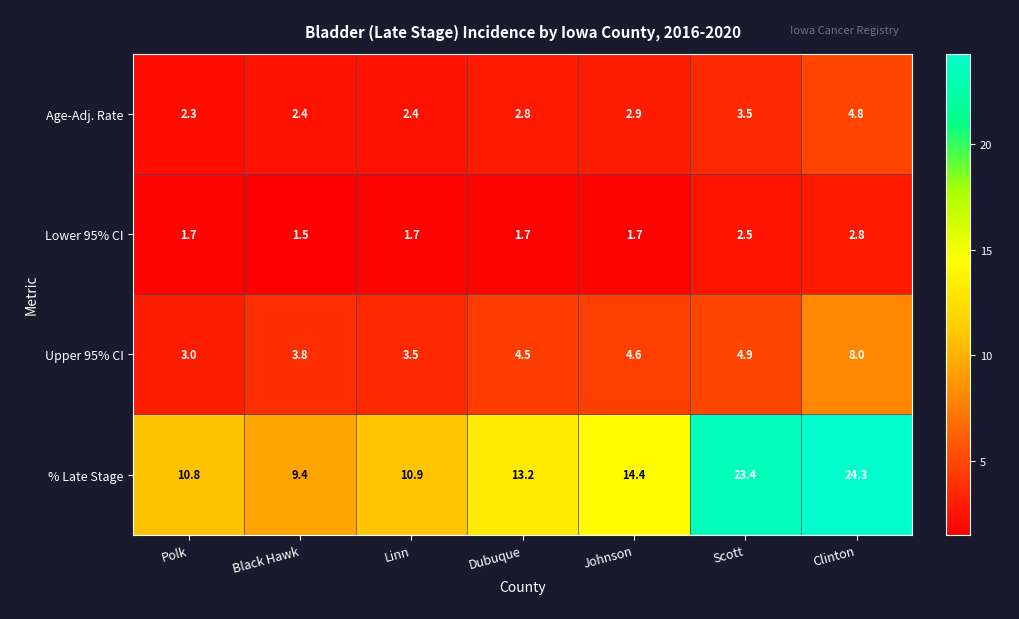

The % Late Stage series shows 10.5 at Scott. True or false?

False